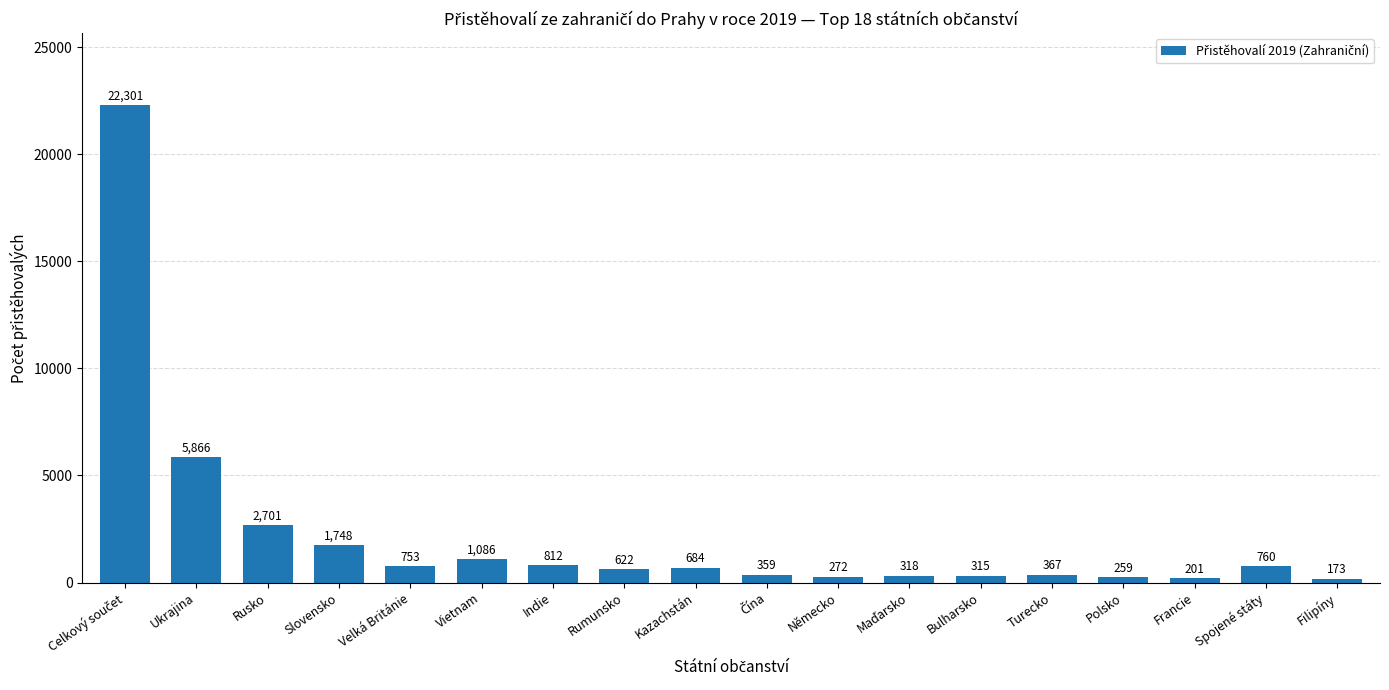

Are the bars horizontal?

No